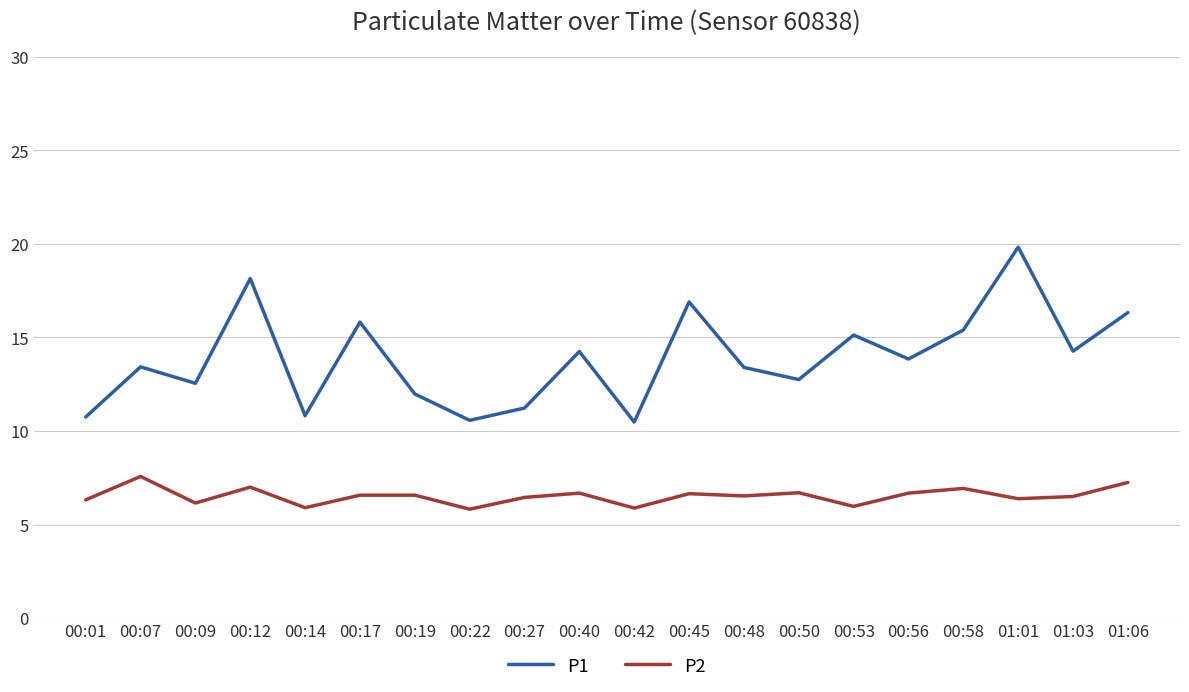

Where is the first local minimum for P2?

00:09